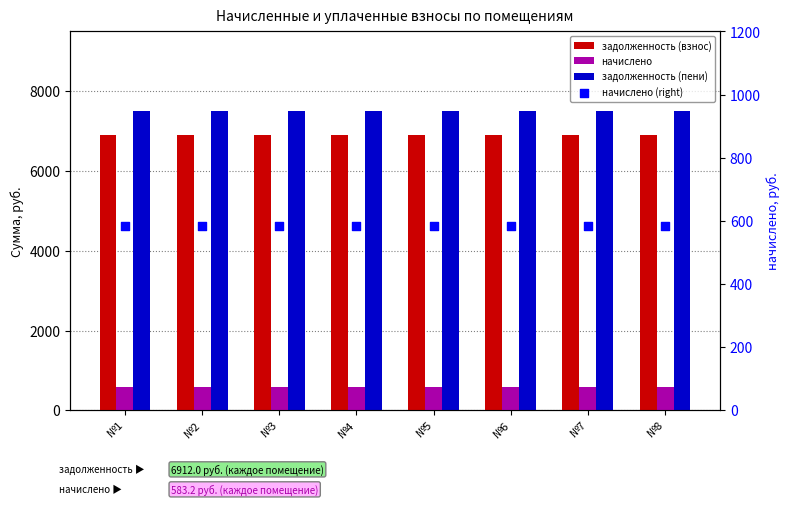

At which category is the sum across all series the highest?

№1